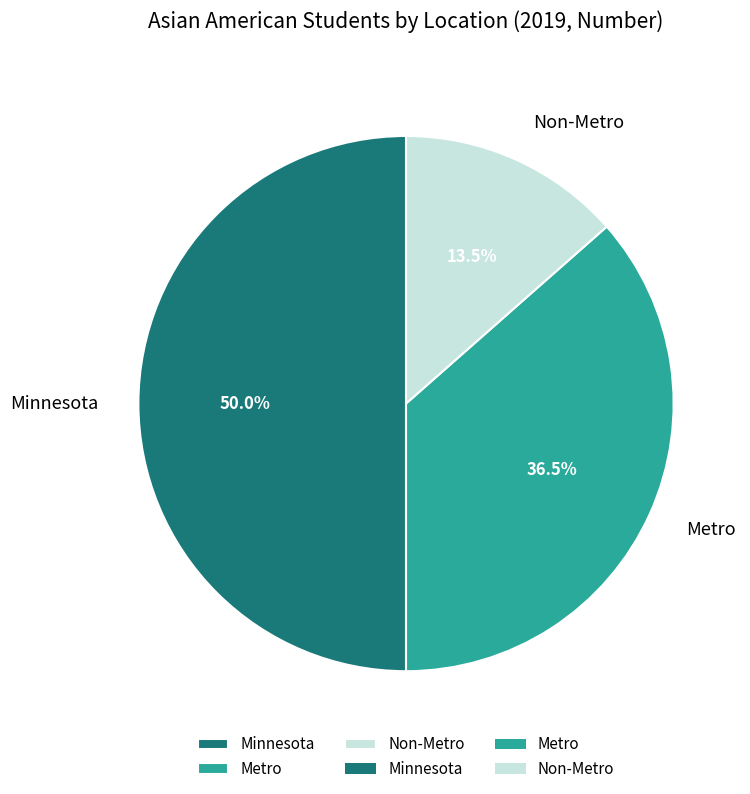

What is the ratio of the value at Non-Metro to the value at Minnesota?

0.3